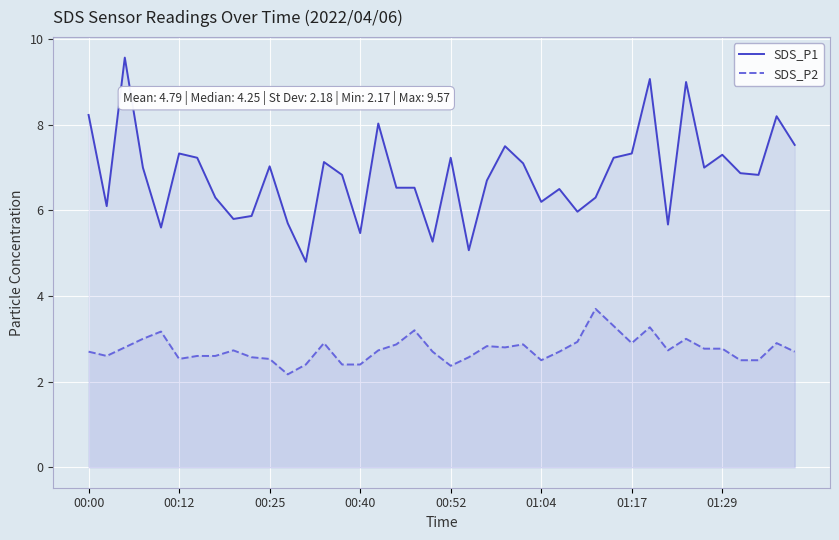

Which series has the largest range (max minus min)?

SDS_P1